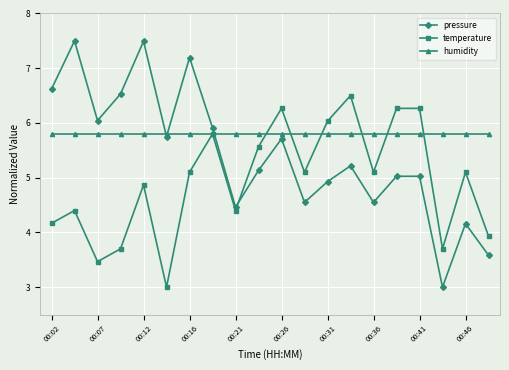

What is the minimum value for humidity?

5.8